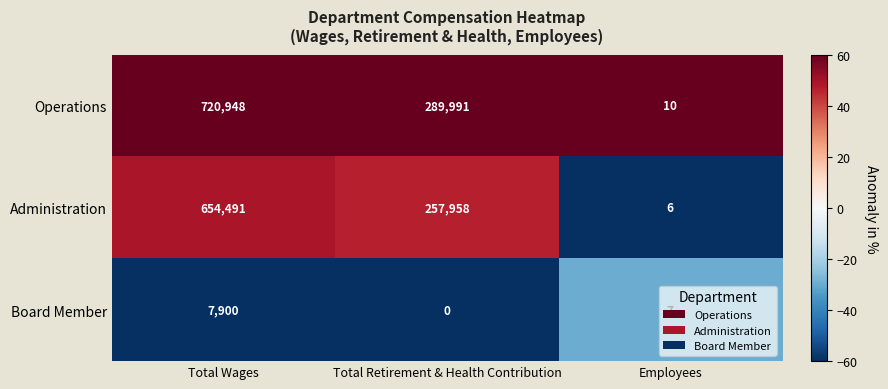

What is the difference between the Operations values at Total Retirement & Health Contribution and Employees?

289981